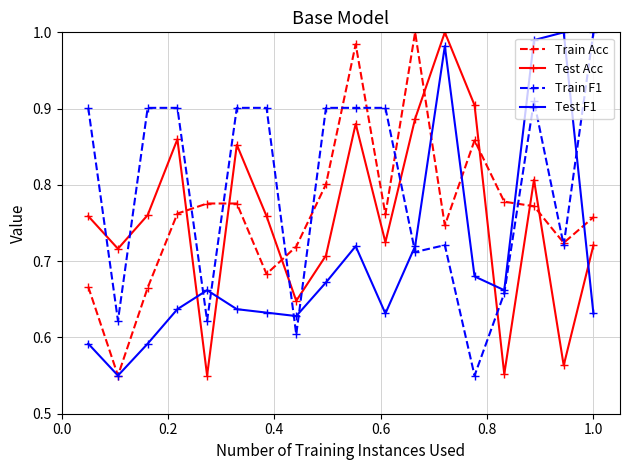

At how many categories does at least one series exceed 0?

18